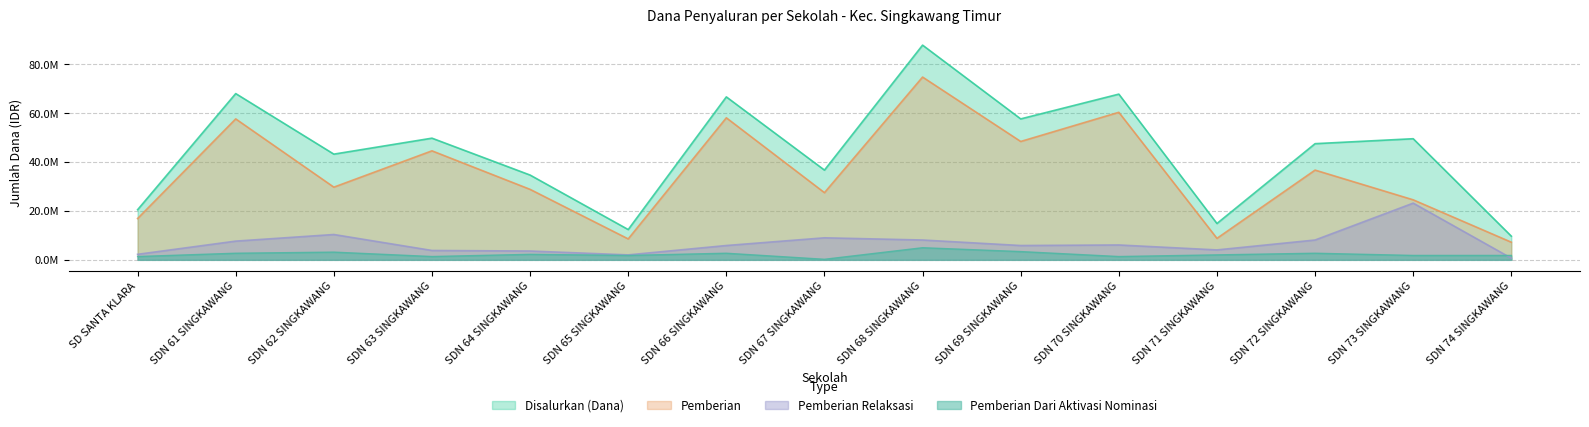

The value of Pemberian Dari Aktivasi Nominasi at SDN 74 SINGKAWANG is 838903. True or false?

False